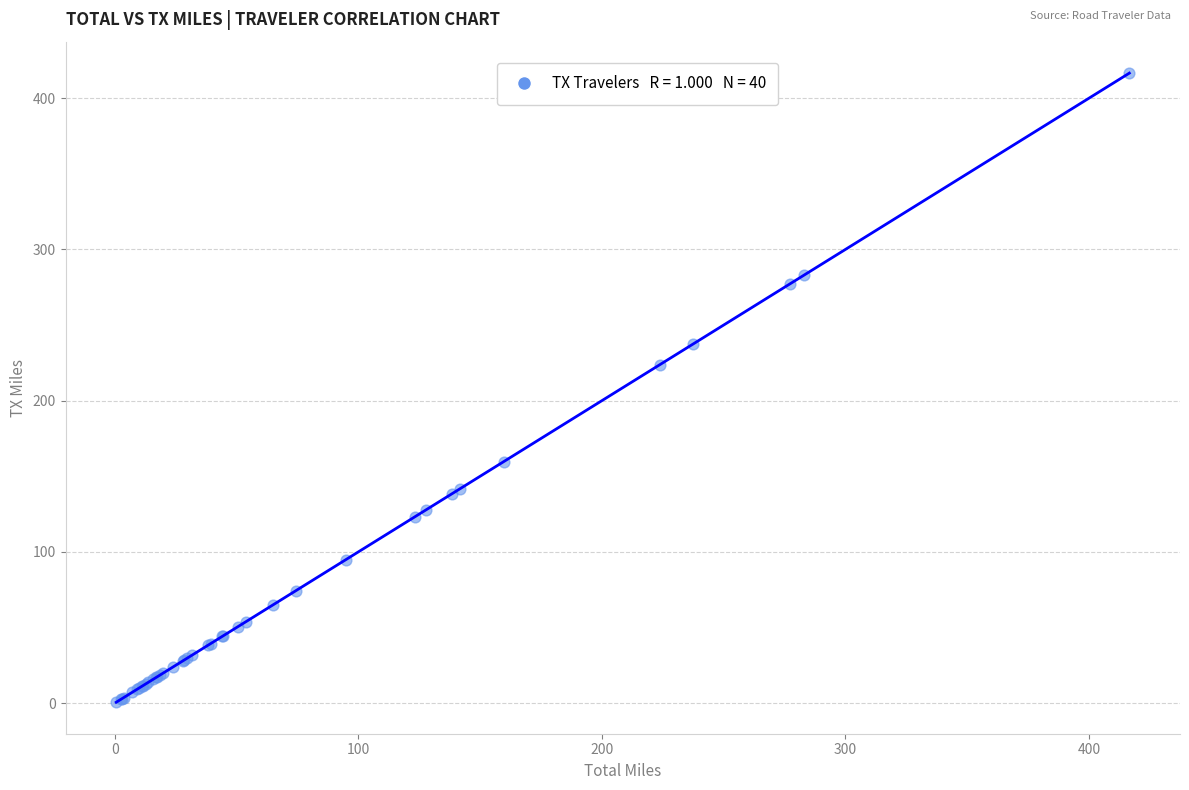

What Y value in the scatter plot is closest to 208?

223.7